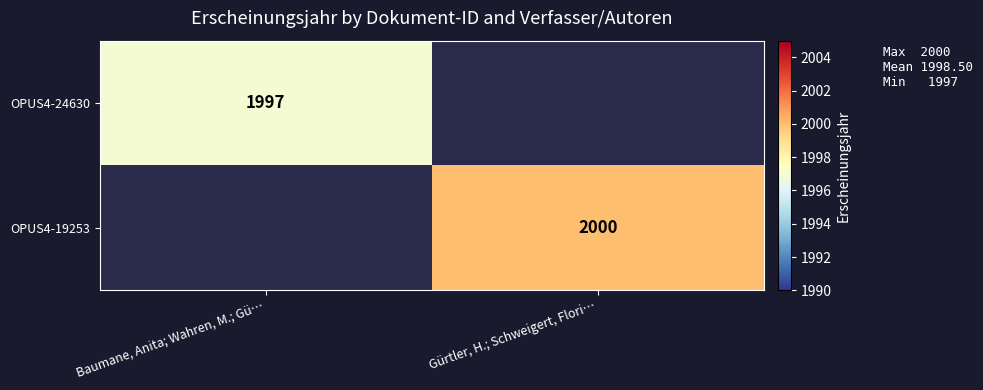

The value of OPUS4-24630 at Baumane, Anita; Wahren, M.; Gü… is 916. True or false?

False